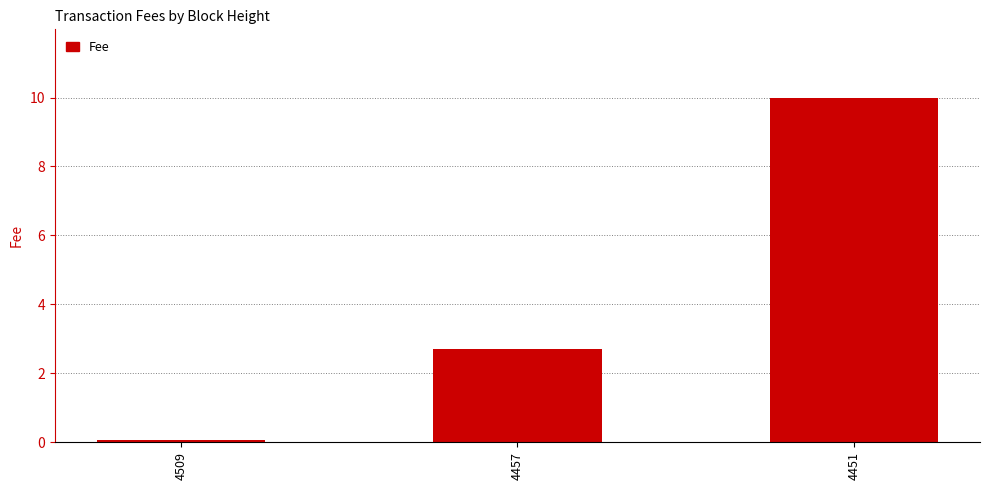

What is the ratio of the value at 4451 to the value at 4457?

3.7